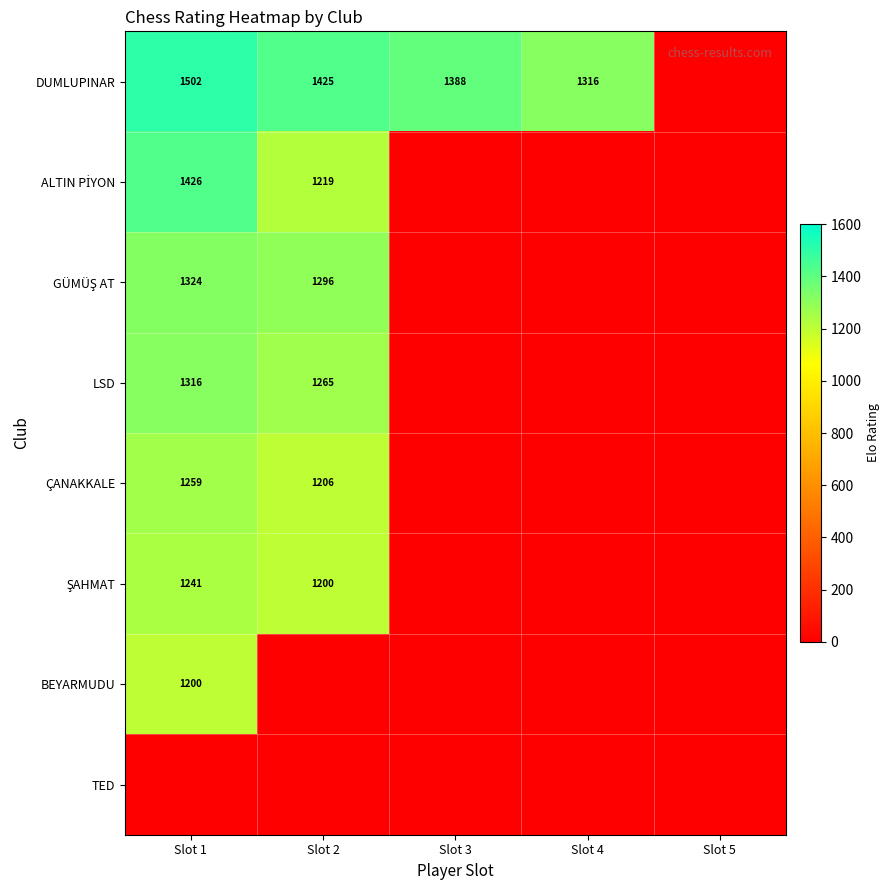

The DUMLUPINAR series shows 2032 at Slot 3. True or false?

False